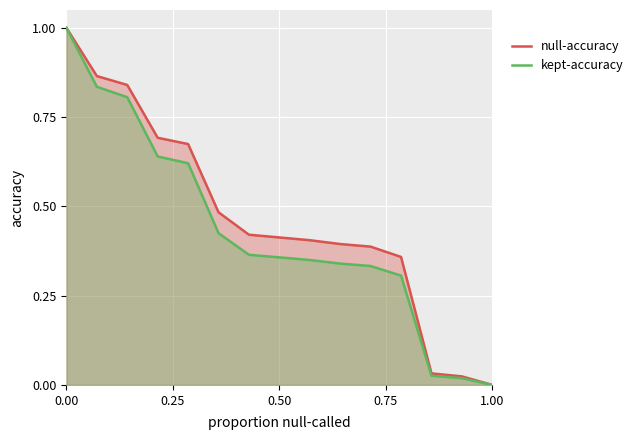

What is the highest value of the kept-accuracy series?

1.0